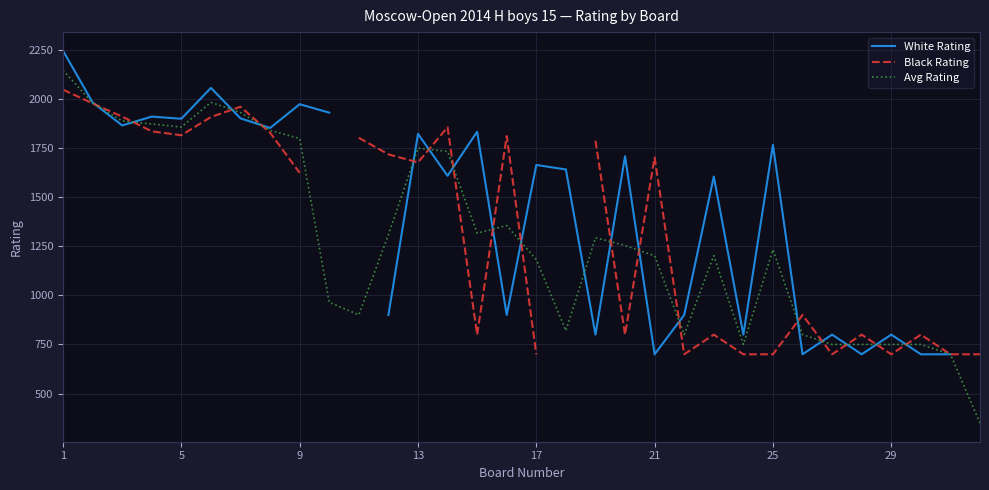

What are all the series names shown in the legend?

White Rating, Black Rating, Avg Rating